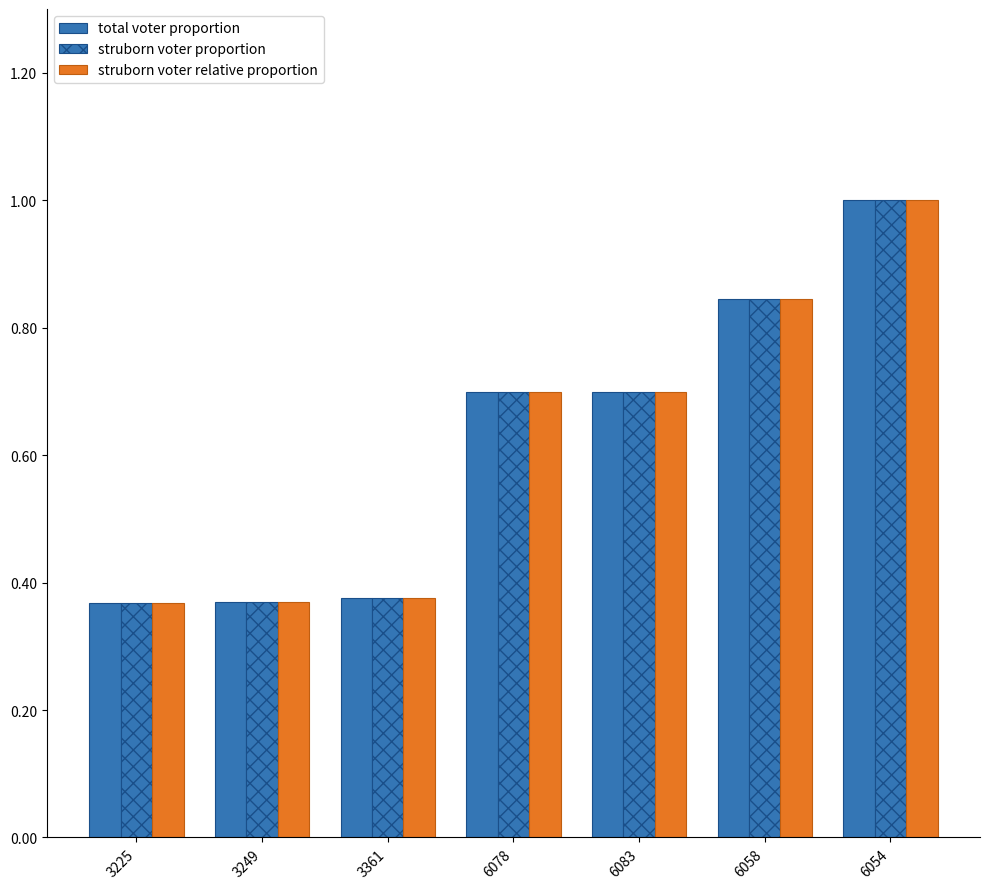

What is the maximum value shown in the chart?

1.0